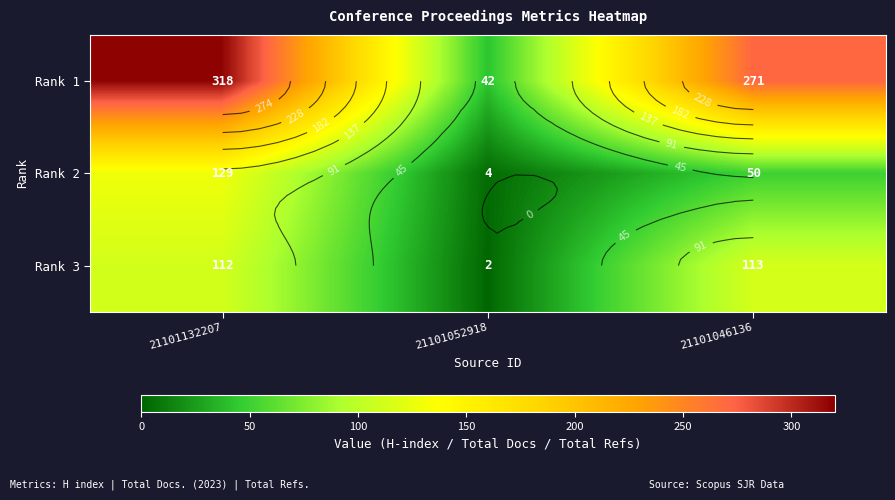

Between 21101052918 and 21101132207, which is larger?

21101132207